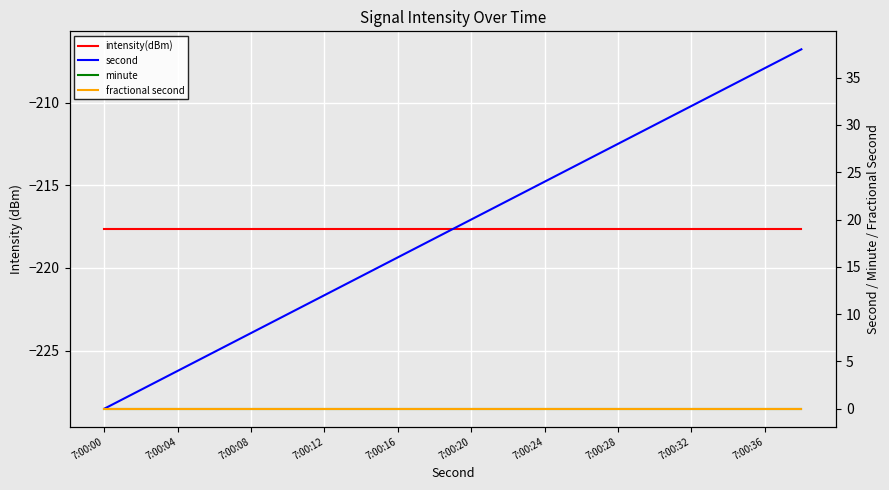

Is the value of fractional second at 7:00:24 greater than the value of intensity(dBm) at 19?

Yes